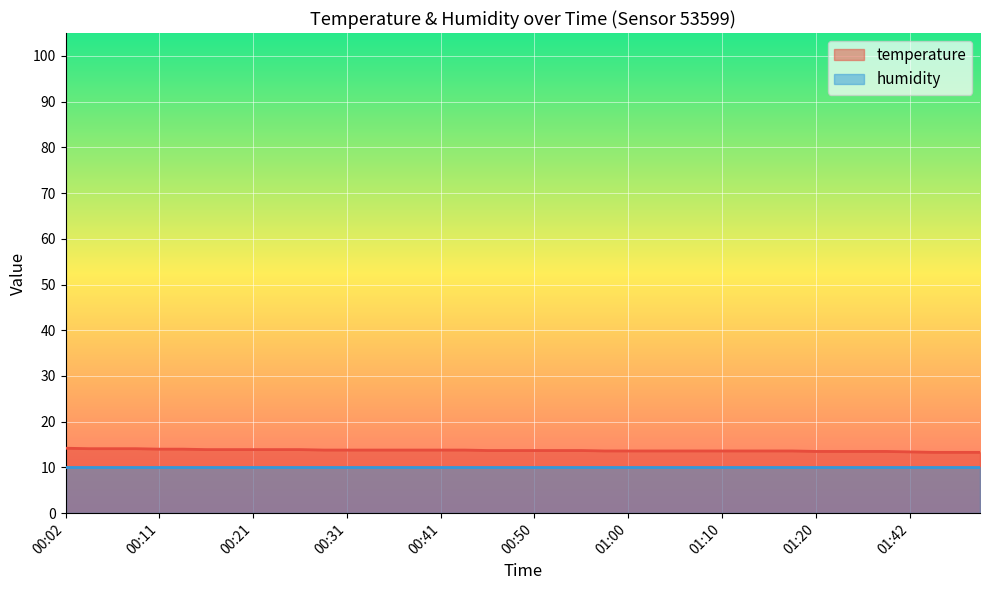

What is the label of the 27th point from the right?

00:33